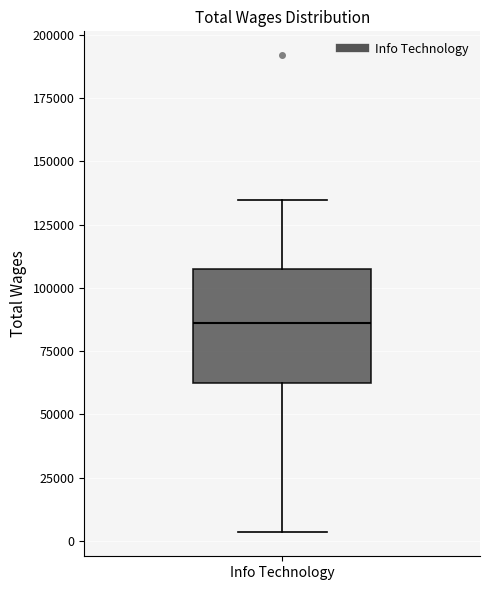

Transcribe this box plot: give where the median line is, the range the box spans, and where the two whiskers end, as read against the y-axis. The values are not printed on the chart, so give them approximately, as read against the axis.

median 85000, box 65000 to 110000, whiskers 5000 to 135000